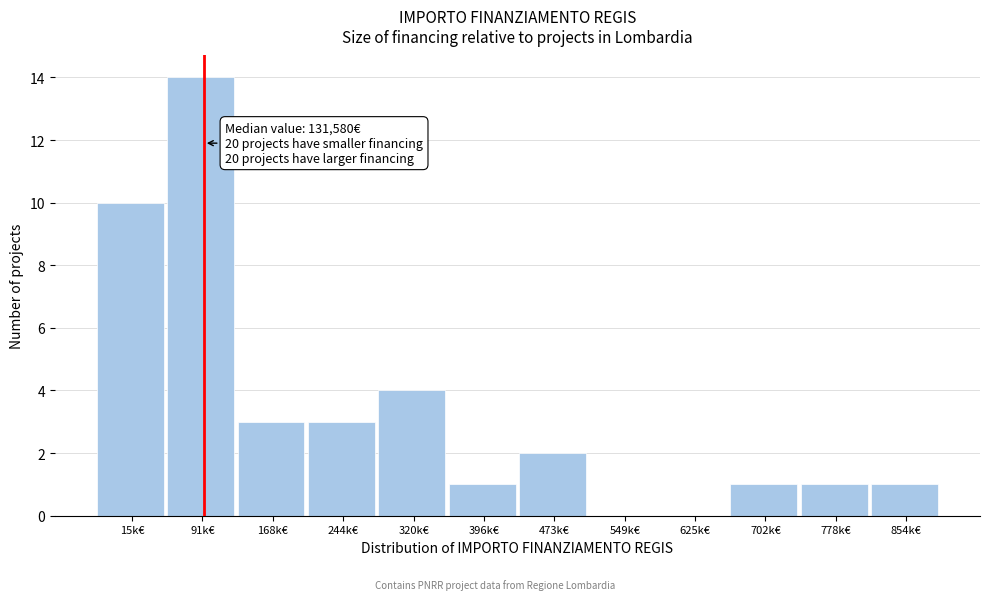

Reading right to left, list all the values displayed in this chart.

854k€=1	778k€=1	702k€=1	625k€=0	549k€=0	473k€=2	396k€=1	320k€=4	244k€=3	168k€=3	91k€=14	15k€=10